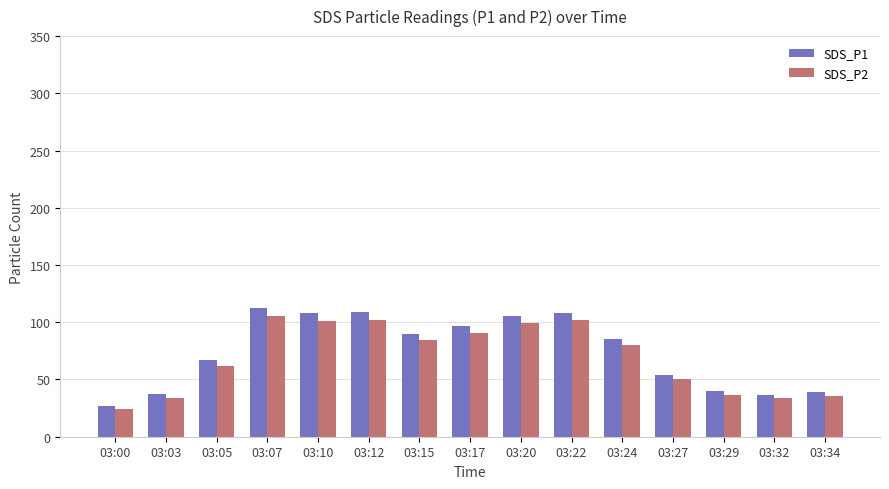

At which label does SDS_P1 reach its minimum?

03:00